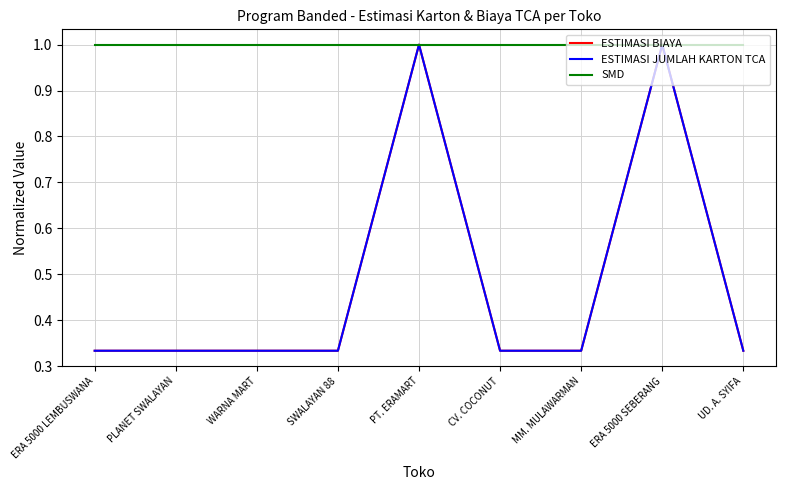

Between PLANET SWALAYAN and MM. MULAWARMAN, which series saw the biggest shift?

ESTIMASI BIAYA